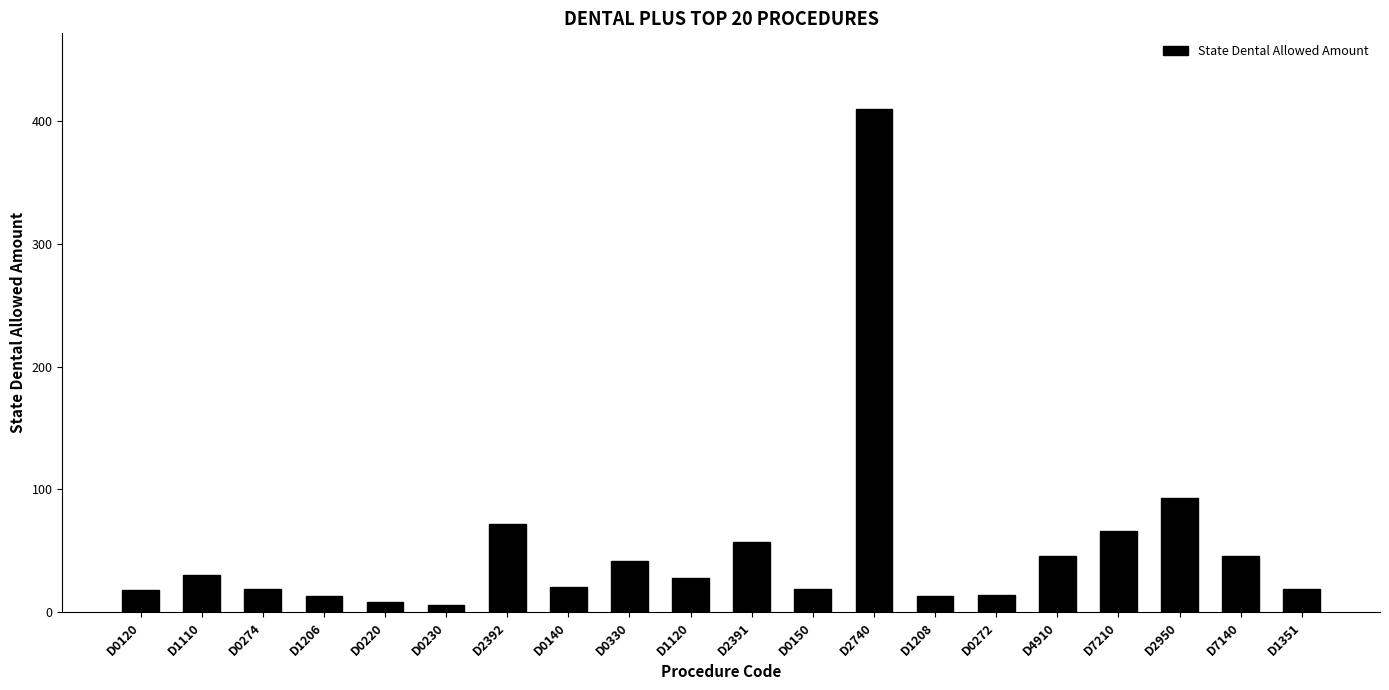

Which category has the highest value across all series?

D2740